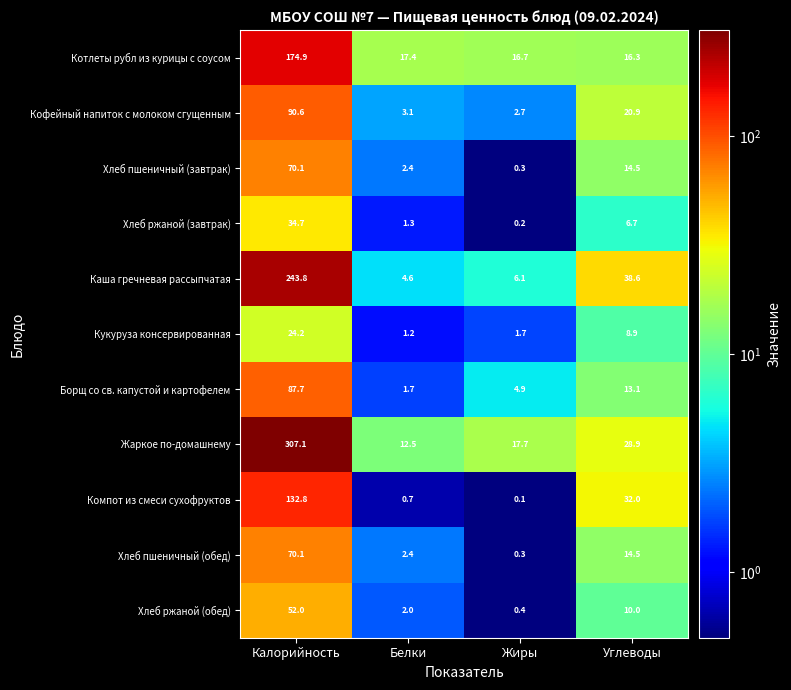

The value of Хлеб пшеничный (завтрак) at Калорийность is 70.1. True or false?

True